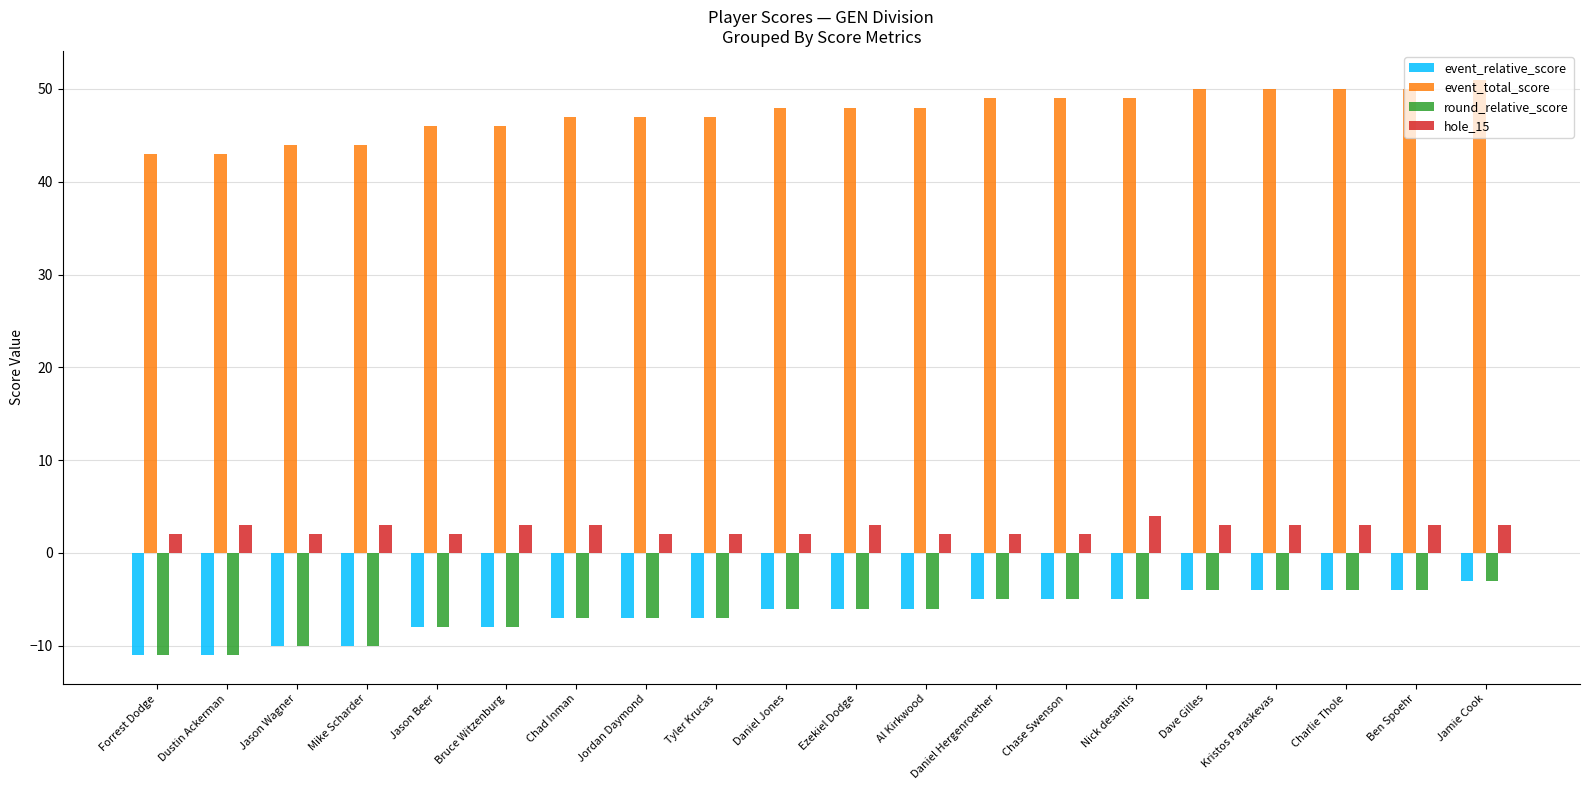

What is the sum of the event_relative_score values at Daniel Hergenroether and Ezekiel Dodge?

-11